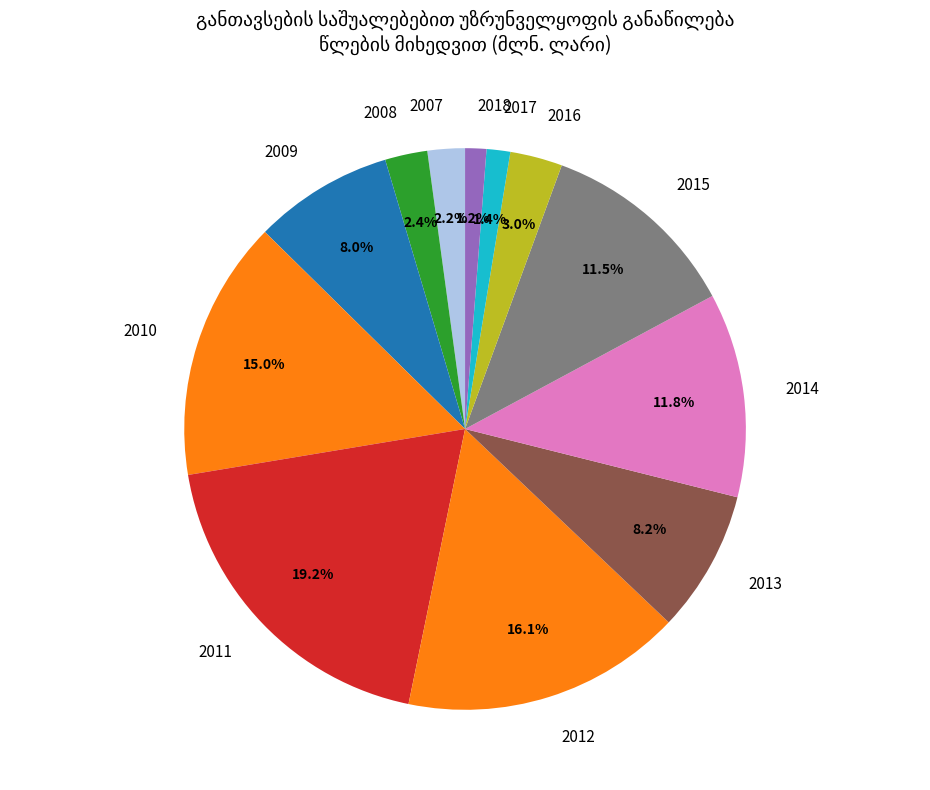

To the nearest percent, what percentage of the pie is 2017?

1%